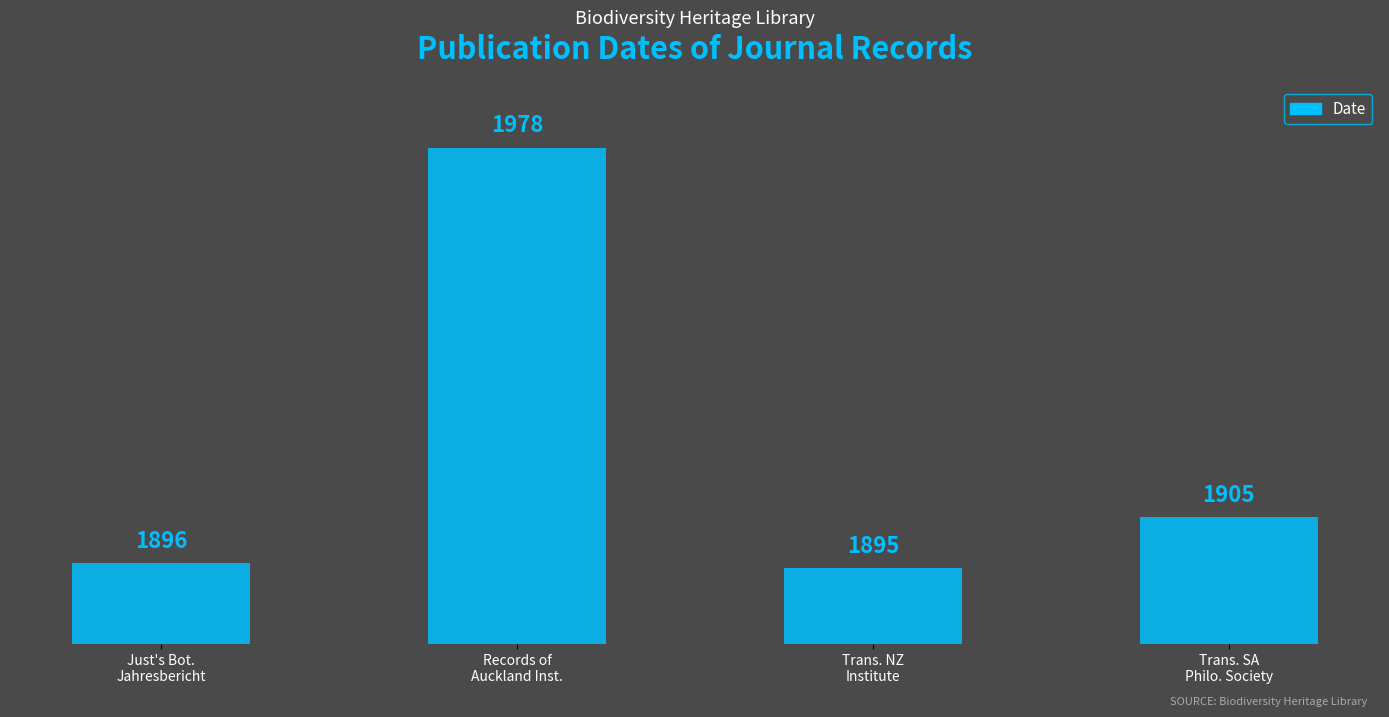

How many bars are there in total?

4